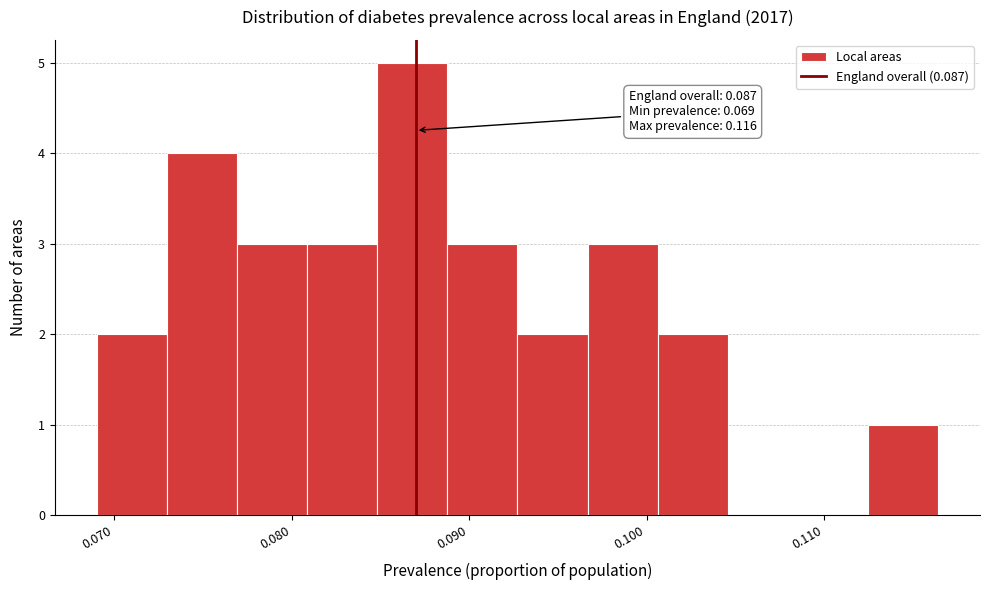

Read against the x-axis, roughly where is the centre of the tallest bar?

0.087